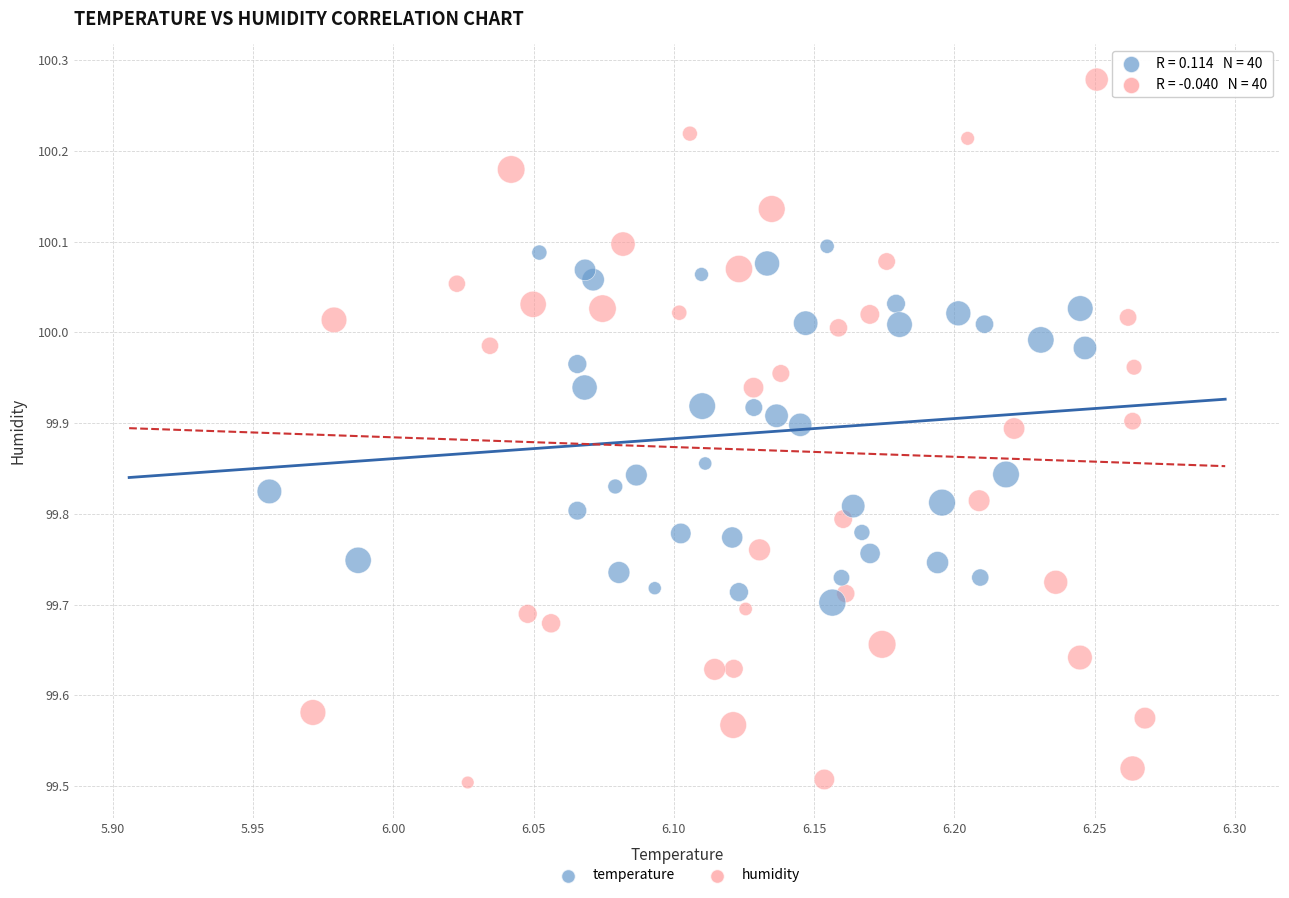

Which series has the widest spread of Y values?

humidity